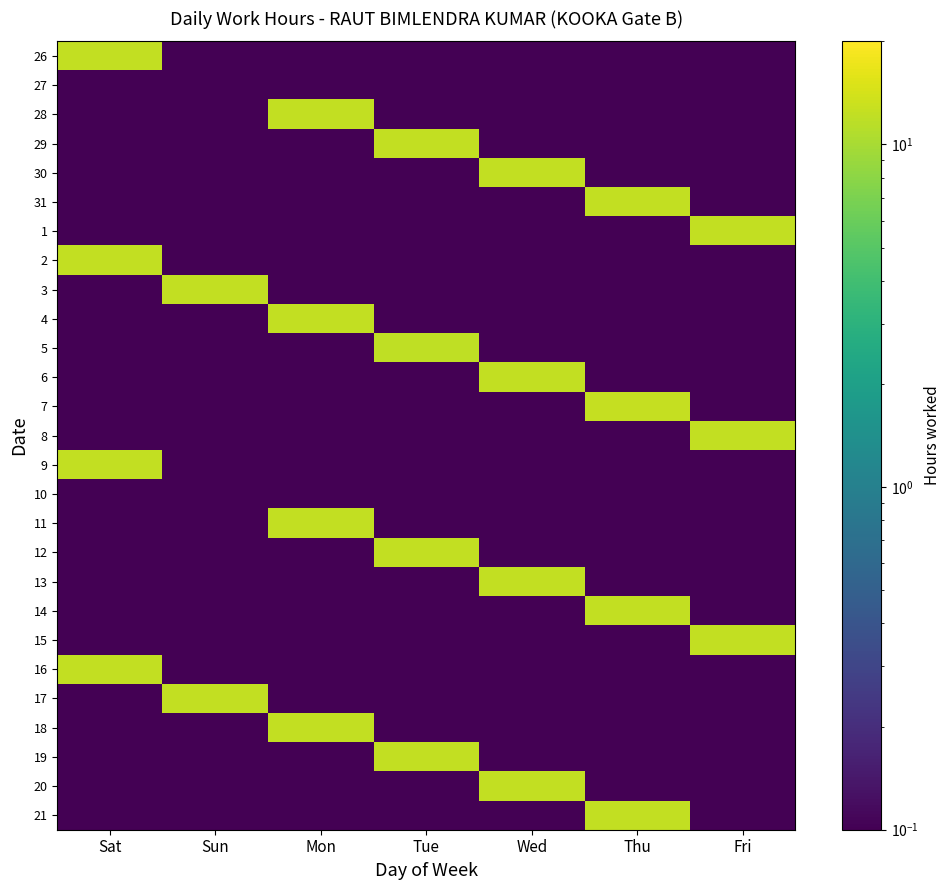

Reading left to right, what are all the values shown in this chart?

26: Sat=12.3	Sun=0.1	Mon=0.1	Tue=0.1	Wed=0.1	Thu=0.1	Fri=0.1
27: Sat=0.1	Sun=0.1	Mon=0.1	Tue=0.1	Wed=0.1	Thu=0.1	Fri=0.1
28: Sat=0.1	Sun=0.1	Mon=12.3	Tue=0.1	Wed=0.1	Thu=0.1	Fri=0.1
29: Sat=0.1	Sun=0.1	Mon=0.1	Tue=12.3	Wed=0.1	Thu=0.1	Fri=0.1
30: Sat=0.1	Sun=0.1	Mon=0.1	Tue=0.1	Wed=12.3	Thu=0.1	Fri=0.1
31: Sat=0.1	Sun=0.1	Mon=0.1	Tue=0.1	Wed=0.1	Thu=12.2	Fri=0.1
1: Sat=0.1	Sun=0.1	Mon=0.1	Tue=0.1	Wed=0.1	Thu=0.1	Fri=12.3
2: Sat=12.2	Sun=0.1	Mon=0.1	Tue=0.1	Wed=0.1	Thu=0.1	Fri=0.1
3: Sat=0.1	Sun=12.3	Mon=0.1	Tue=0.1	Wed=0.1	Thu=0.1	Fri=0.1
4: Sat=0.1	Sun=0.1	Mon=12.3	Tue=0.1	Wed=0.1	Thu=0.1	Fri=0.1
5: Sat=0.1	Sun=0.1	Mon=0.1	Tue=12.1	Wed=0.1	Thu=0.1	Fri=0.1
6: Sat=0.1	Sun=0.1	Mon=0.1	Tue=0.1	Wed=12.4	Thu=0.1	Fri=0.1
7: Sat=0.1	Sun=0.1	Mon=0.1	Tue=0.1	Wed=0.1	Thu=12.4	Fri=0.1
8: Sat=0.1	Sun=0.1	Mon=0.1	Tue=0.1	Wed=0.1	Thu=0.1	Fri=12.3
9: Sat=12.3	Sun=0.1	Mon=0.1	Tue=0.1	Wed=0.1	Thu=0.1	Fri=0.1
10: Sat=0.1	Sun=0.1	Mon=0.1	Tue=0.1	Wed=0.1	Thu=0.1	Fri=0.1
11: Sat=0.1	Sun=0.1	Mon=12.3	Tue=0.1	Wed=0.1	Thu=0.1	Fri=0.1
12: Sat=0.1	Sun=0.1	Mon=0.1	Tue=12.3	Wed=0.1	Thu=0.1	Fri=0.1
13: Sat=0.1	Sun=0.1	Mon=0.1	Tue=0.1	Wed=12.4	Thu=0.1	Fri=0.1
14: Sat=0.1	Sun=0.1	Mon=0.1	Tue=0.1	Wed=0.1	Thu=12.3	Fri=0.1
15: Sat=0.1	Sun=0.1	Mon=0.1	Tue=0.1	Wed=0.1	Thu=0.1	Fri=12.3
16: Sat=12.3	Sun=0.1	Mon=0.1	Tue=0.1	Wed=0.1	Thu=0.1	Fri=0.1
17: Sat=0.1	Sun=12.4	Mon=0.1	Tue=0.1	Wed=0.1	Thu=0.1	Fri=0.1
18: Sat=0.1	Sun=0.1	Mon=12.3	Tue=0.1	Wed=0.1	Thu=0.1	Fri=0.1
19: Sat=0.1	Sun=0.1	Mon=0.1	Tue=12.3	Wed=0.1	Thu=0.1	Fri=0.1
20: Sat=0.1	Sun=0.1	Mon=0.1	Tue=0.1	Wed=12.3	Thu=0.1	Fri=0.1
21: Sat=0.1	Sun=0.1	Mon=0.1	Tue=0.1	Wed=0.1	Thu=12.4	Fri=0.1